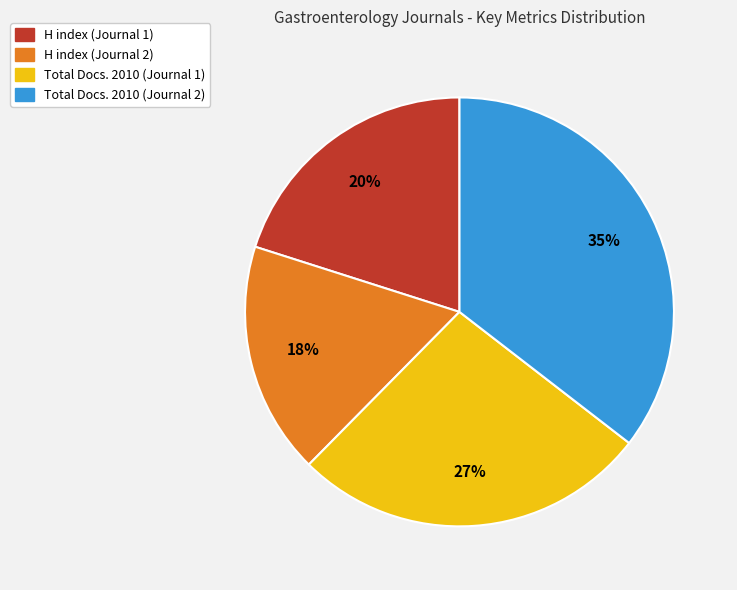

Rank the categories by value from highest to lowest.

Total Docs. 2010 (Journal 2), Total Docs. 2010 (Journal 1), H index (Journal 1), H index (Journal 2)